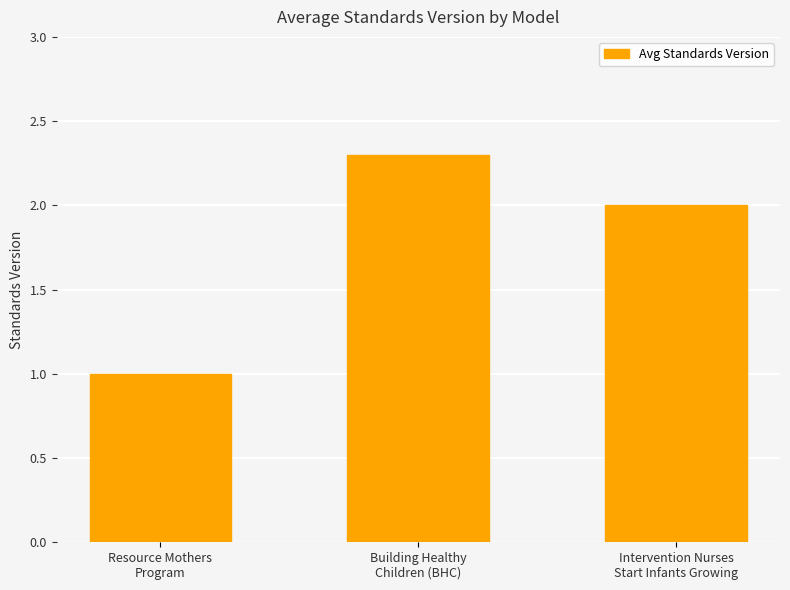

How many values are between 1 and 2?

2